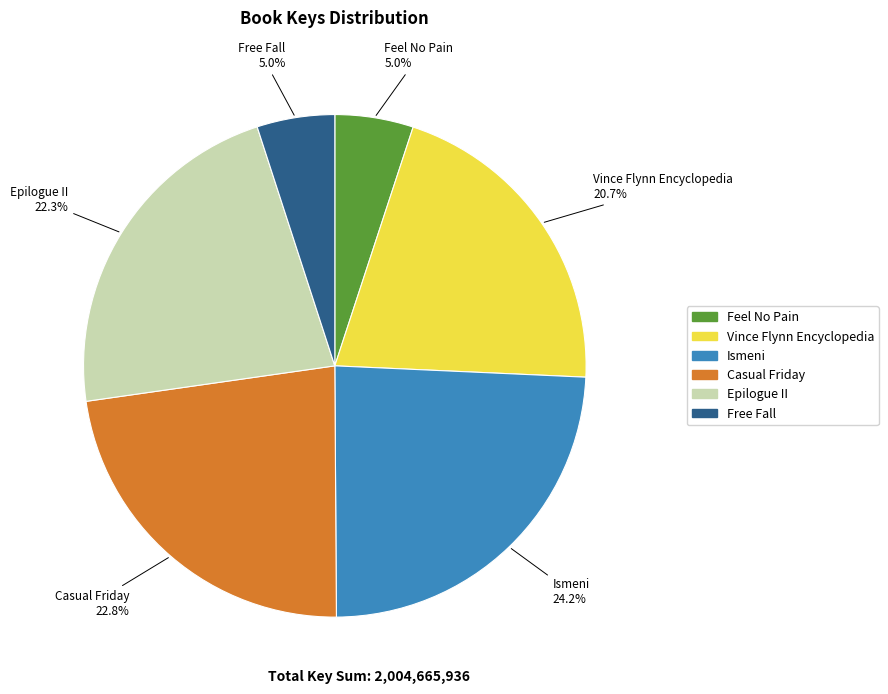

Which has a higher value, Free Fall or Epilogue II?

Epilogue II